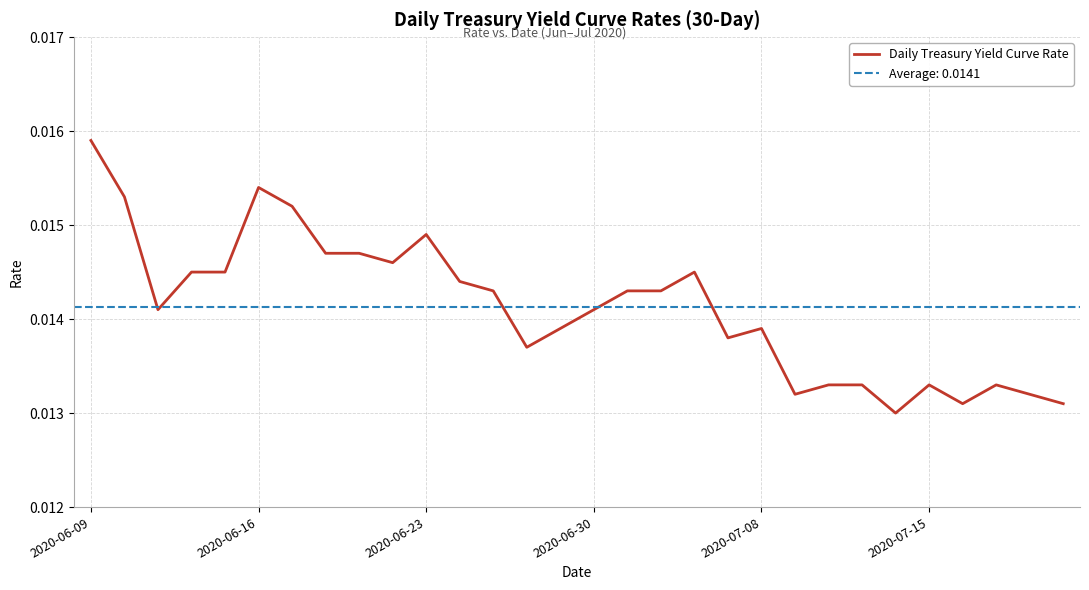

Does the chart have visible grid lines?

Yes